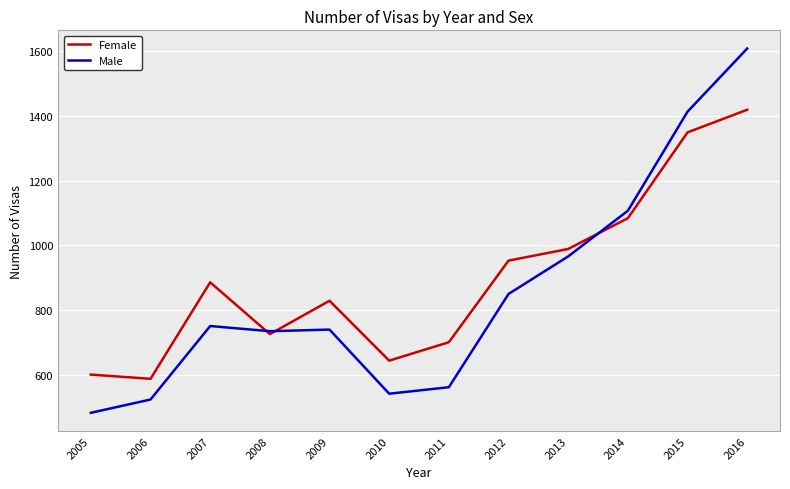

Read the Male value at 2016, to the nearest 10.

1610